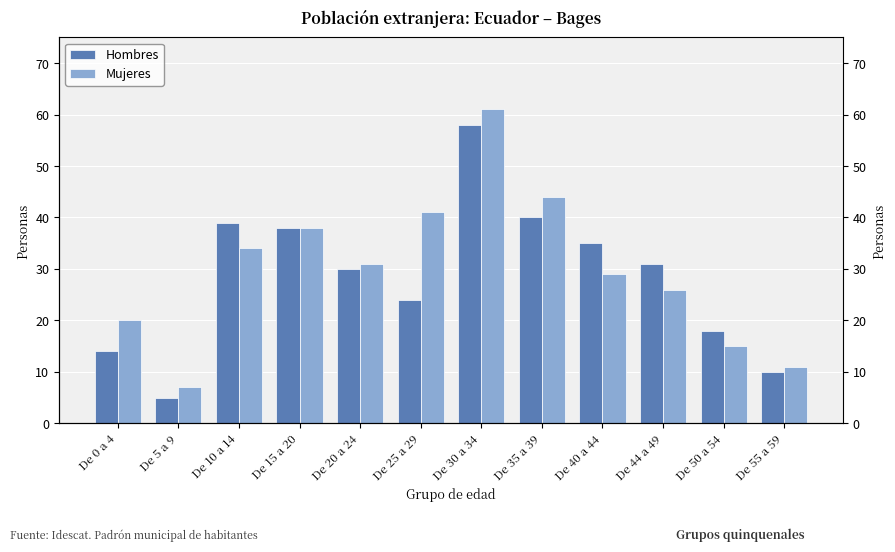

How many data points in Mujeres are less than 31?

6